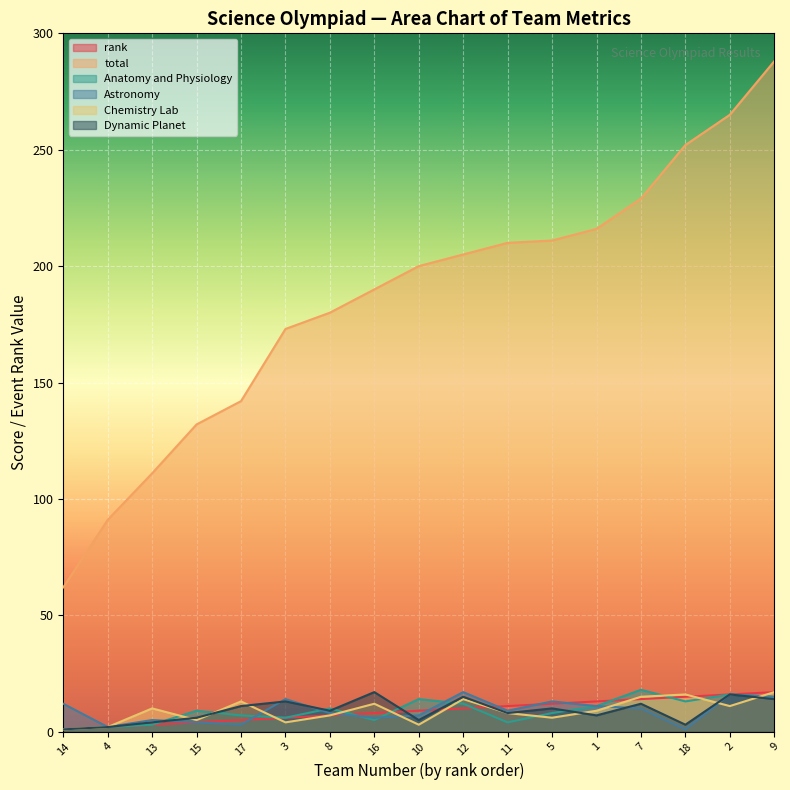

At which label is rank closest to 9?

10